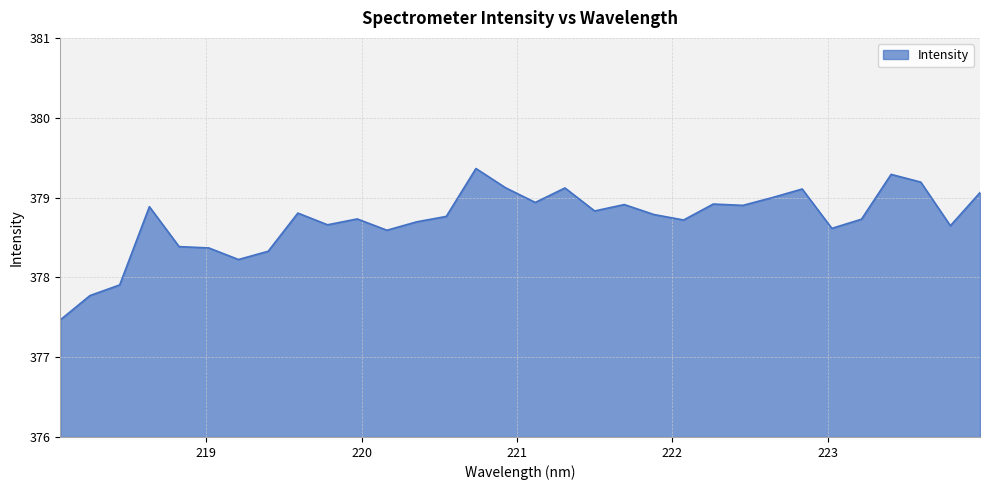

What is the difference between the maximum and minimum values?

1.9